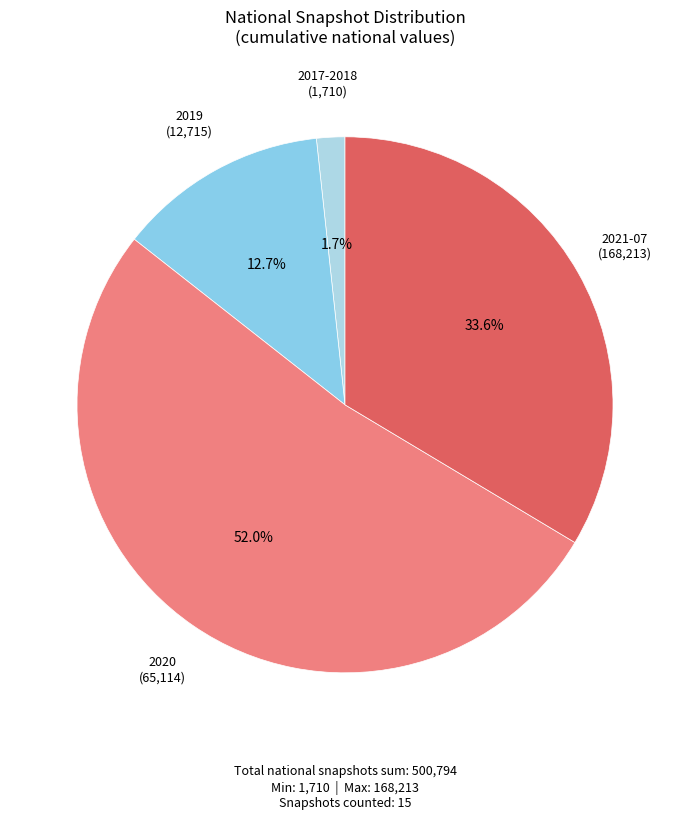

Count the number of slices in the pie.

4